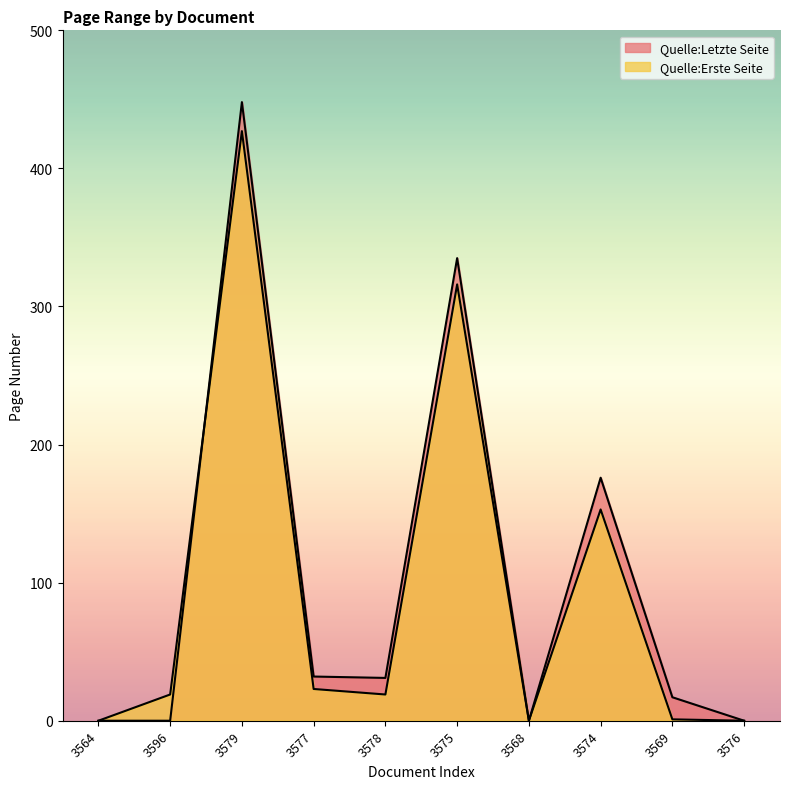

At which category does Quelle:Letzte Seite reach its first local peak?

3579